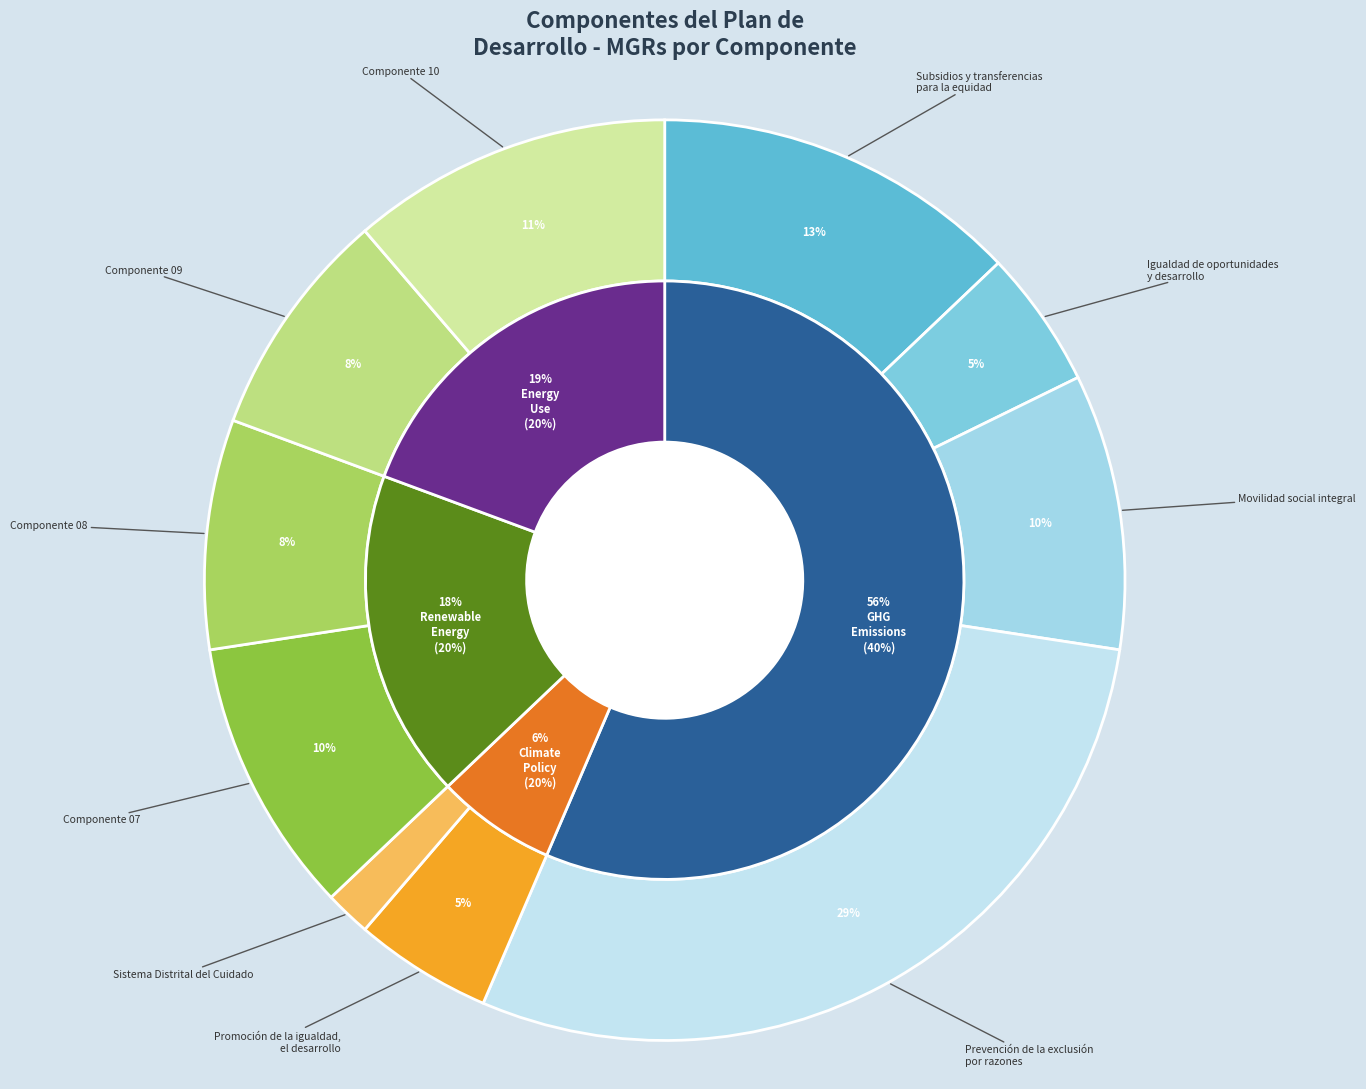

The Subsidios y transferencias
para la equidad slice represents 4% of the pie. True or false?

False